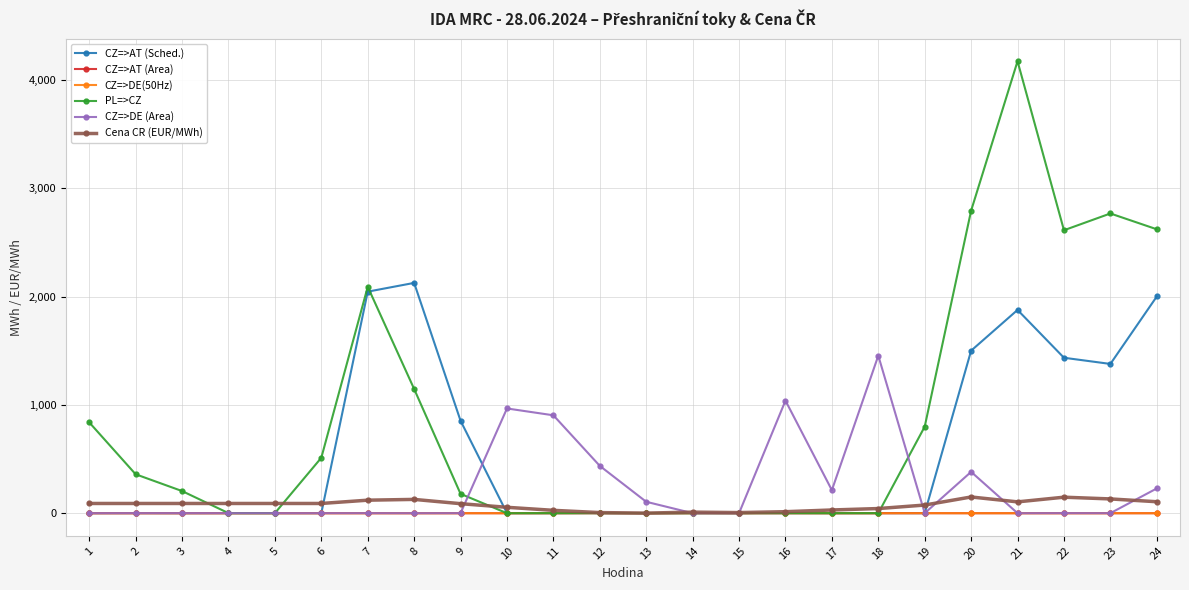

In Cena CR (EUR/MWh), how many points are higher than both neighbors (excluding endpoints)?

4